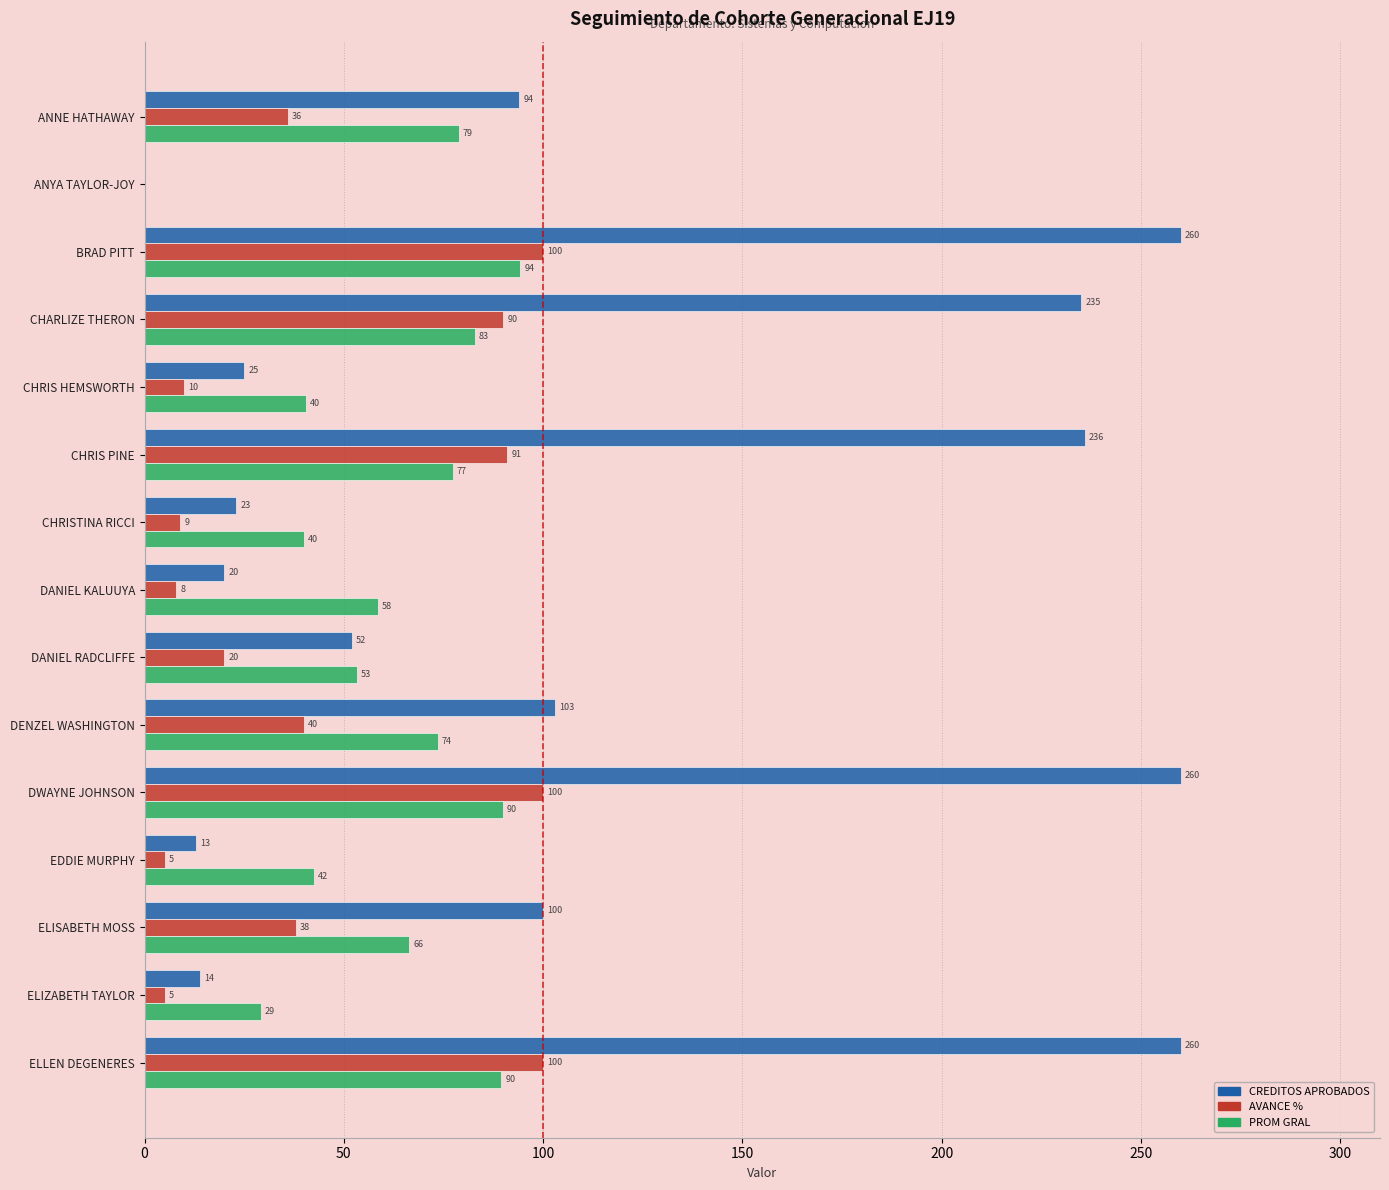

Is the value of PROM GRAL at DWAYNE JOHNSON greater than the value of AVANCE % at CHRIS PINE?

No